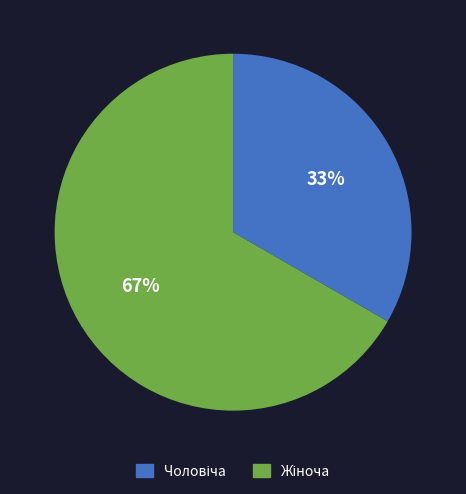

To the nearest percent, what is the average slice percentage?

50%